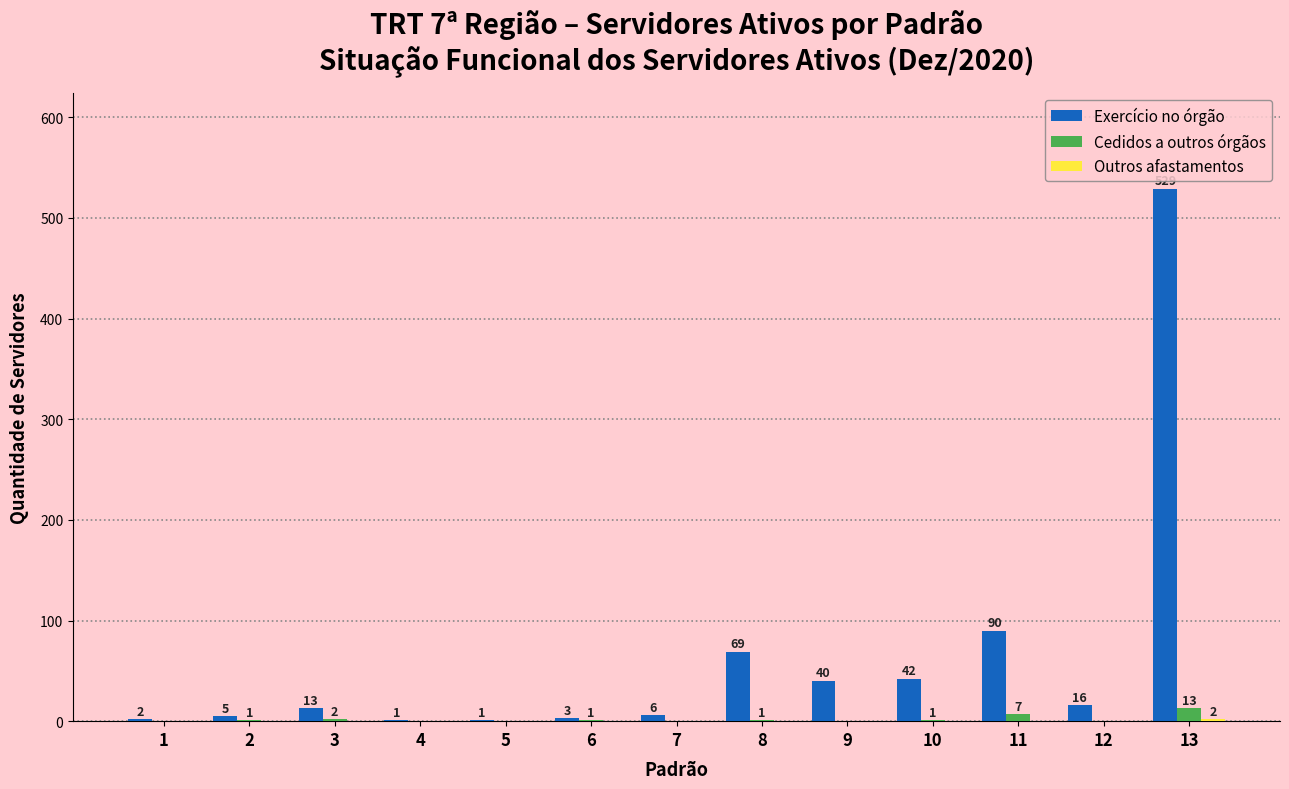

What is the maximum value shown in the chart?

529